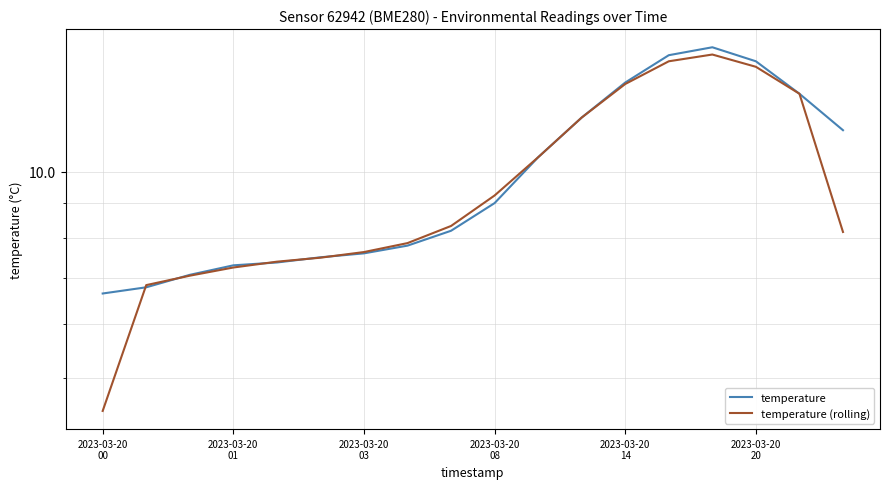

At 2023-03-20 20, list the series in order from smallest to largest.

temperature (rolling), temperature